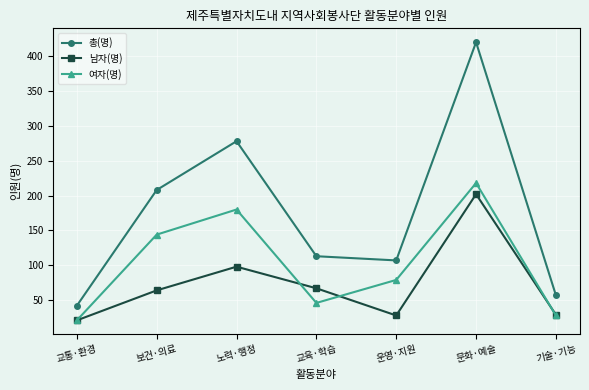

What is the minimum value shown in the chart?

21